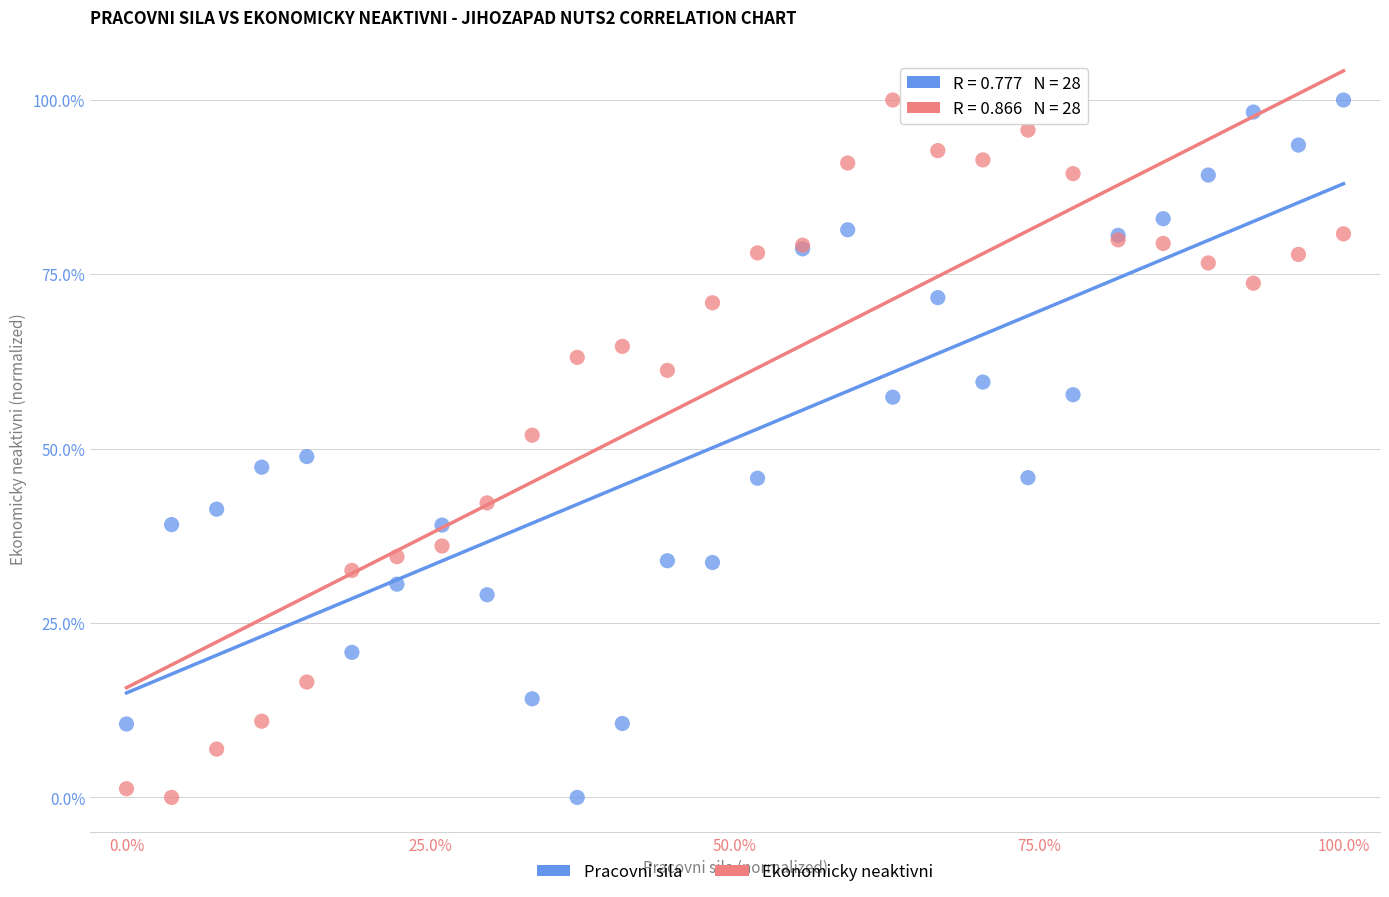

What are all the series names shown in the legend?

Pracovni sila, Ekonomicky neaktivni